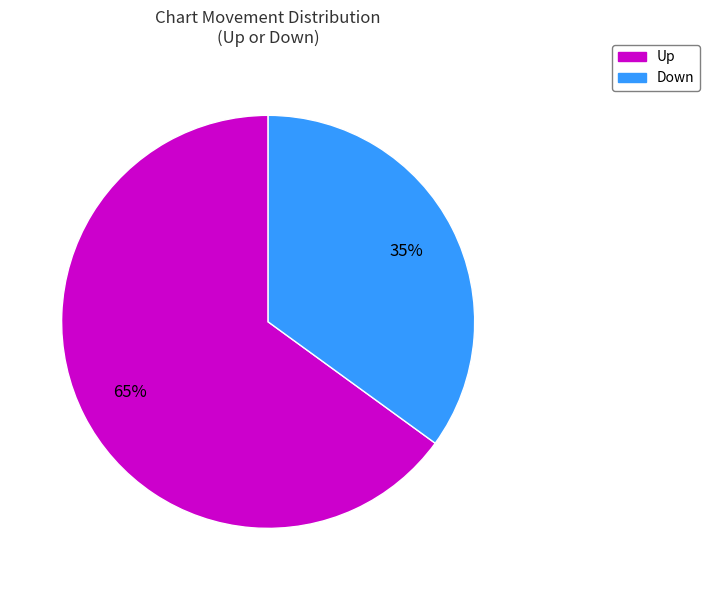

Rank the categories by value from highest to lowest.

Up, Down